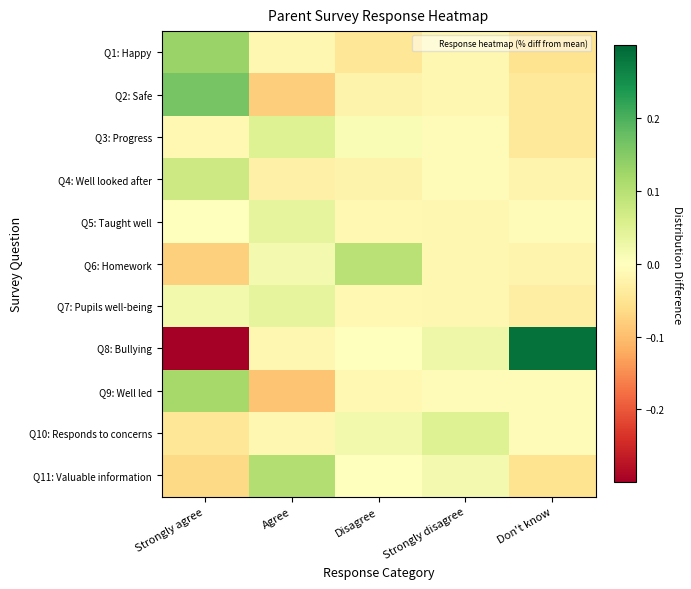

How many data points does each series have?

5